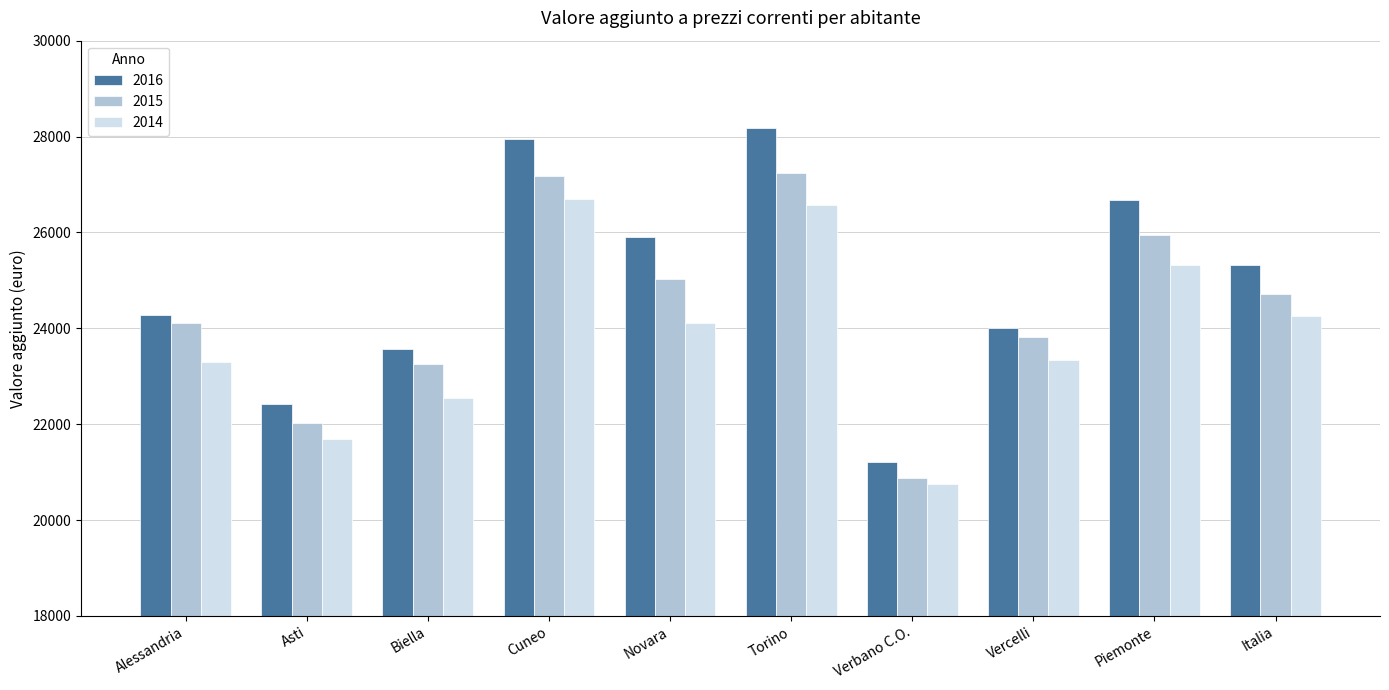

Where does the 2014 series first go above 24111?

Cuneo